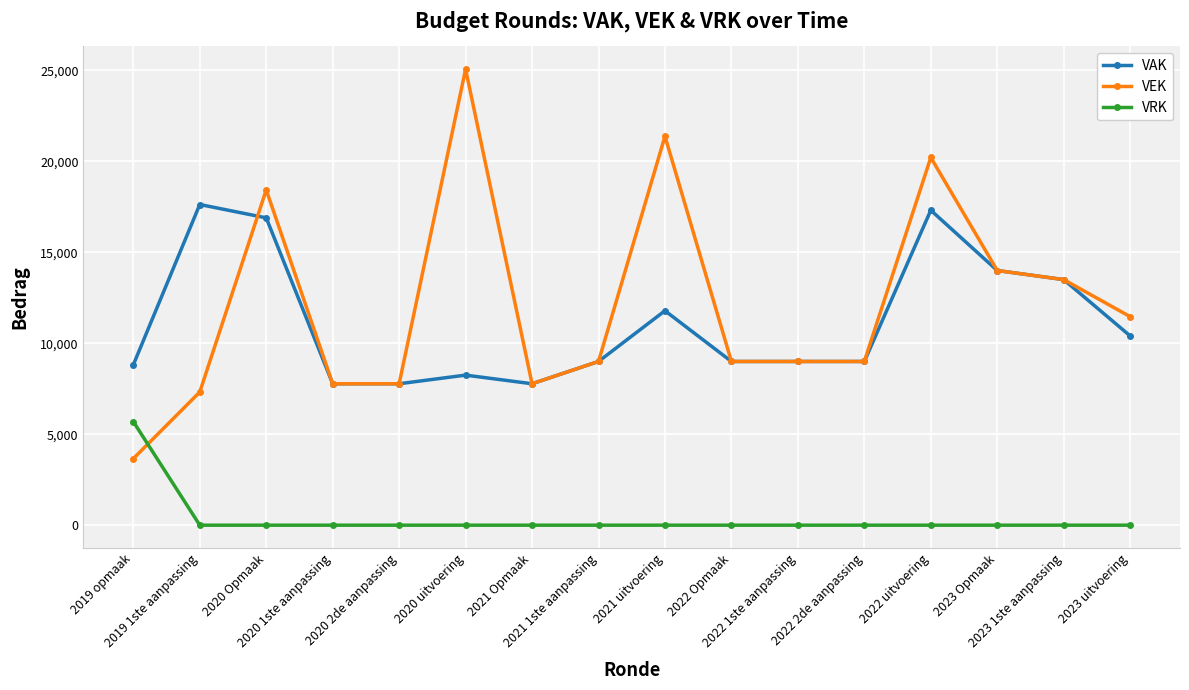

Which series has the largest range (max minus min)?

VEK